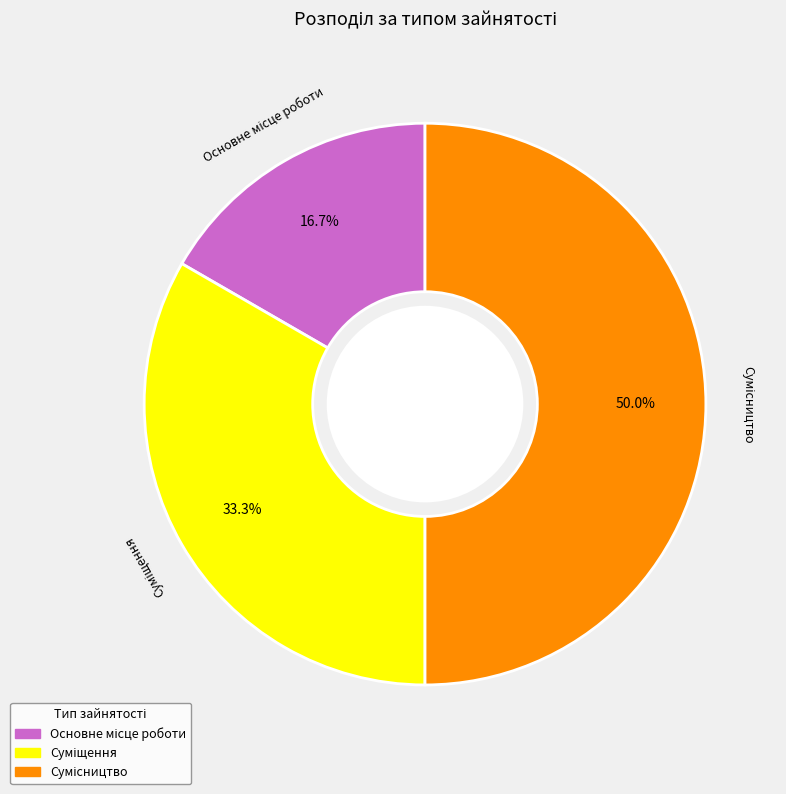

To the nearest percent, what is the combined percentage of Суміщення and Основне місце роботи?

50%